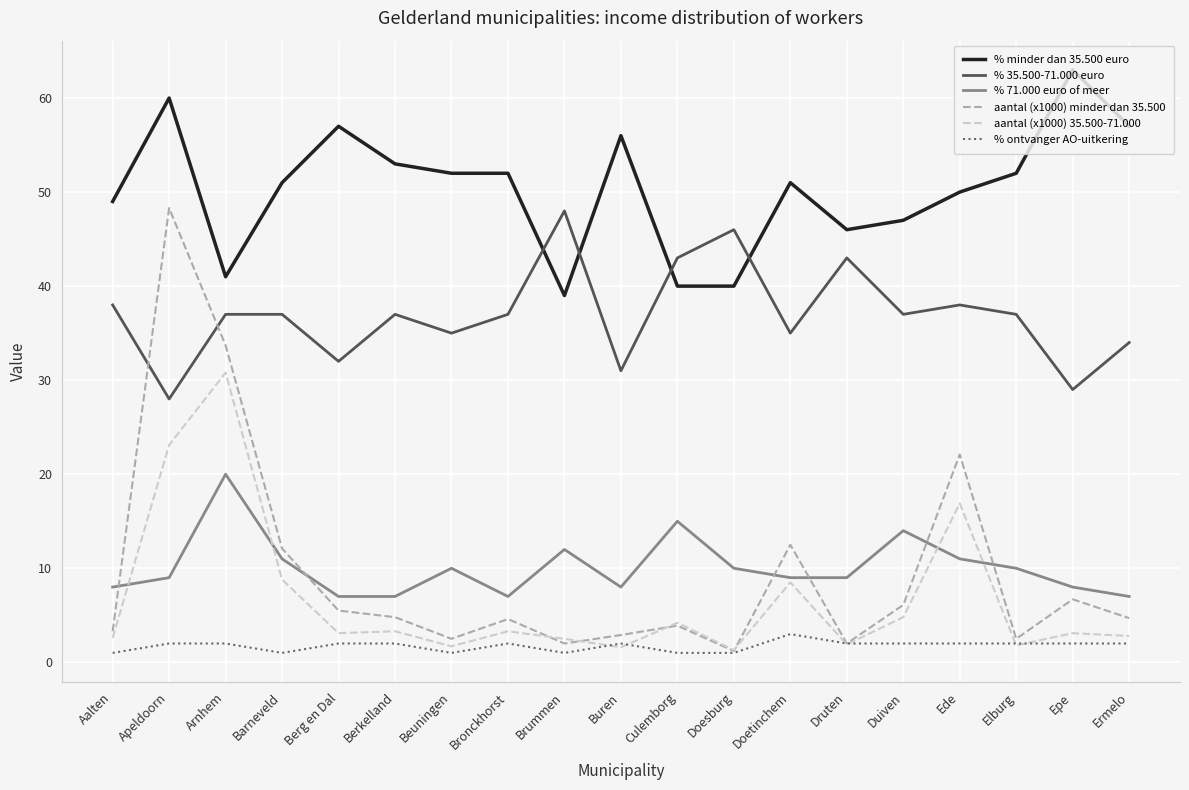

True or false: % ontvanger AO-uitkering and % 35.500-71.000 euro cross at least once.

False